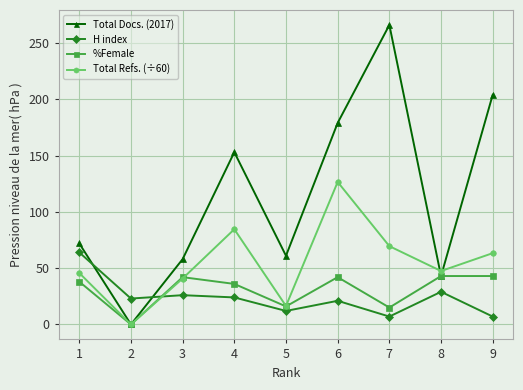

Where is the first local maximum for %Female?

3